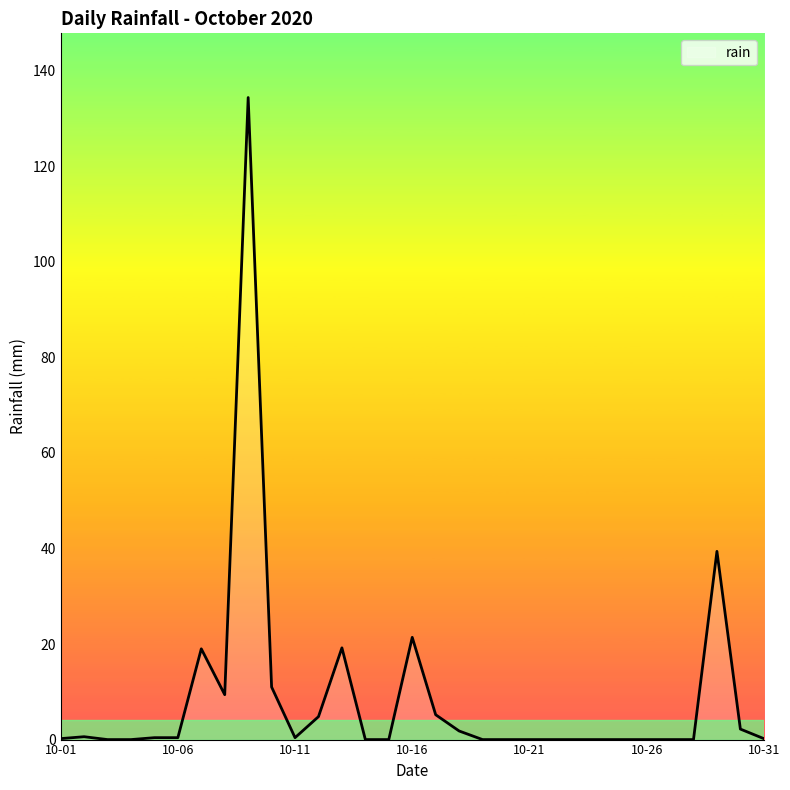

What is the maximum value shown in the chart?

134.4